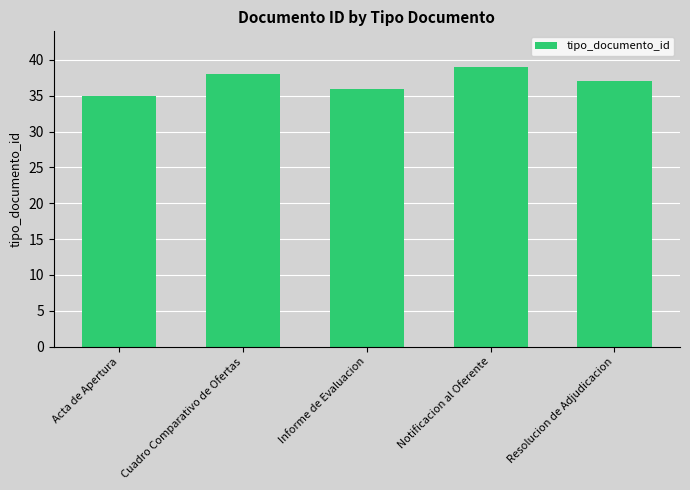

Reading left to right, transcribe all the data shown in this chart.

35	38	36	39	37